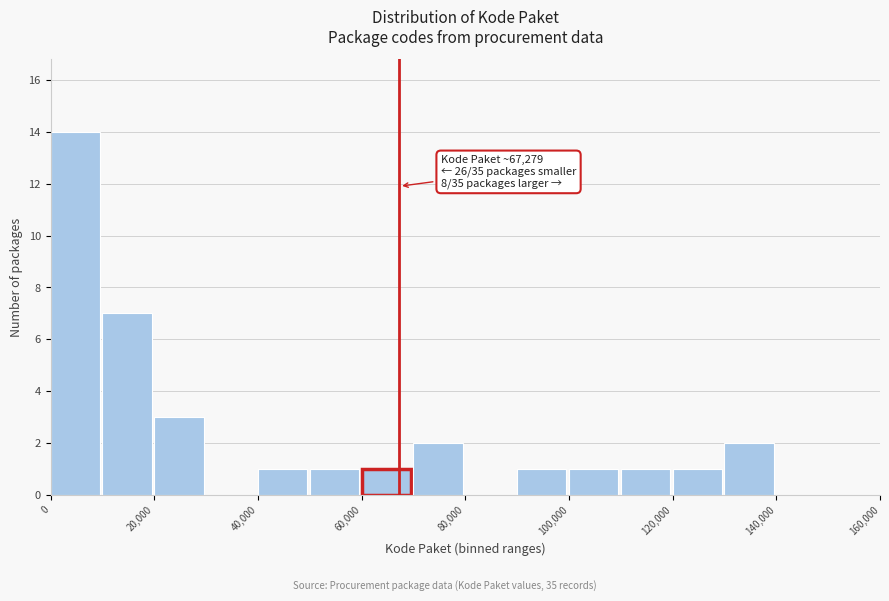

Over which range of the x-axis is the bar tallest?

0 to 10000